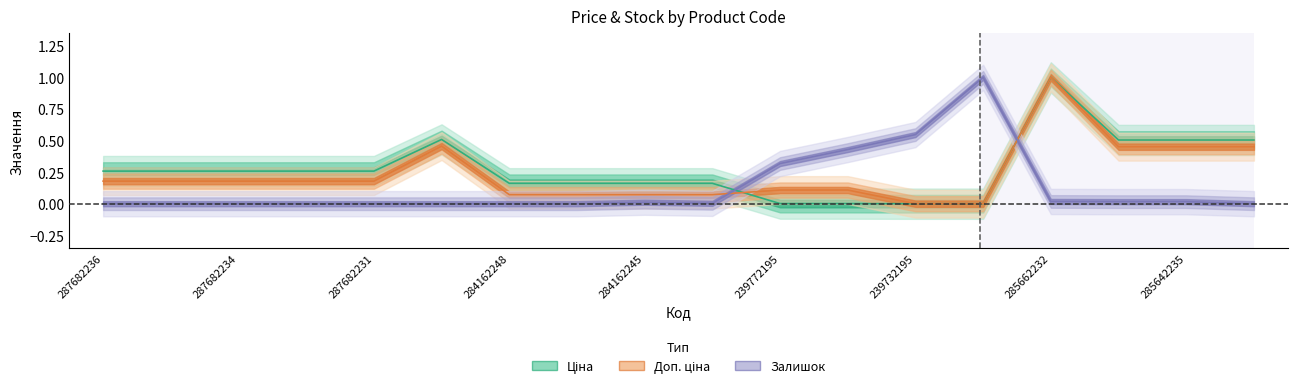

After their last crossing, which series has the higher values: Залишок or Ціна?

Ціна